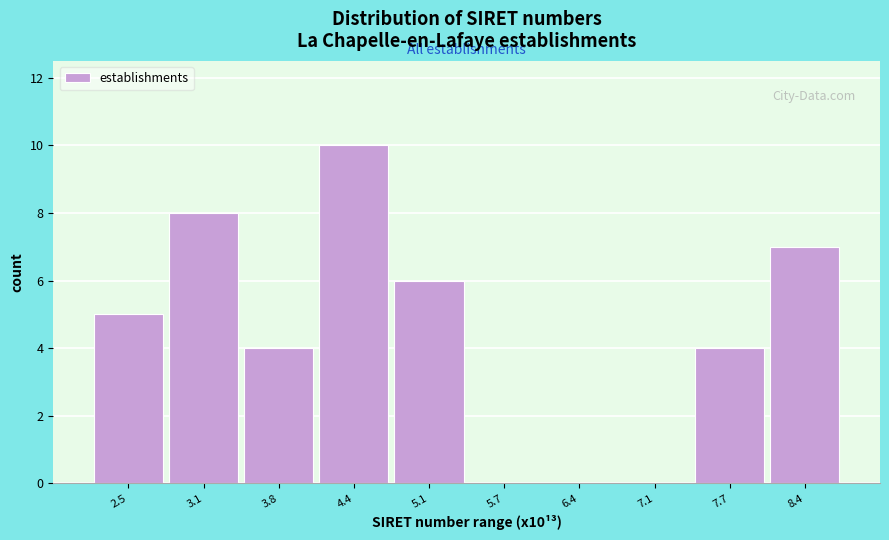

What is the height of the bar covering 2.8 to 3.5 on the x-axis? Neither the bar edges nor the heights are printed on the chart, so give them approximately, as read against the axes.

8